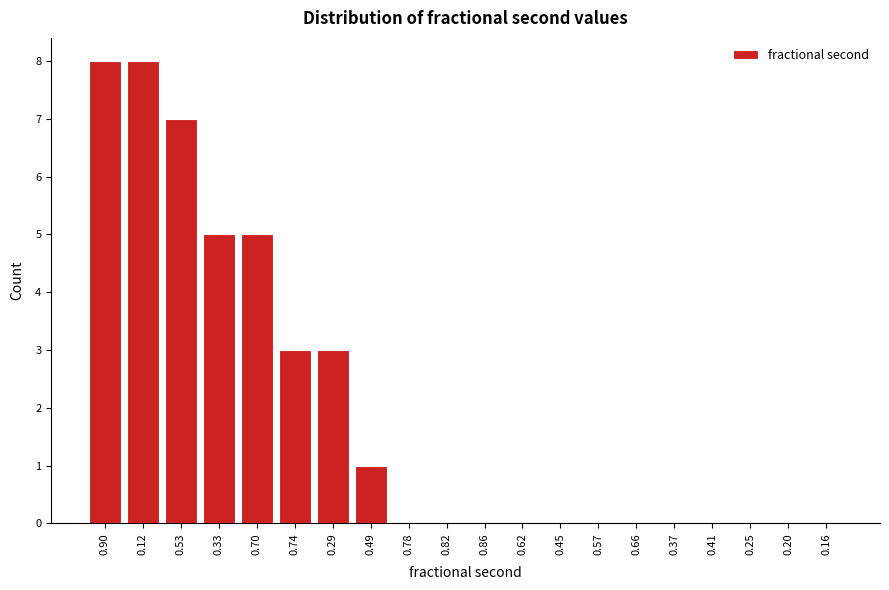

Reading left to right, transcribe all the data shown in this chart.

0.90=8	0.12=8	0.53=7	0.33=5	0.70=5	0.74=3	0.29=3	0.49=1	0.78=0	0.82=0	0.86=0	0.62=0	0.45=0	0.57=0	0.66=0	0.37=0	0.41=0	0.25=0	0.20=0	0.16=0